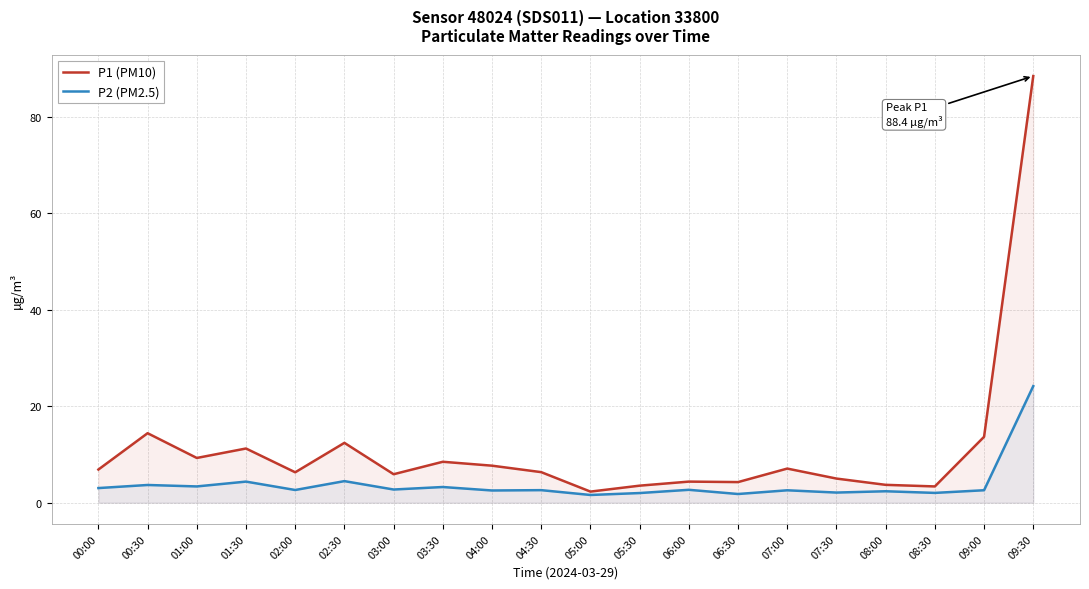

True or false: P1 (PM10) has a value of 10.2 at 04:00.

False